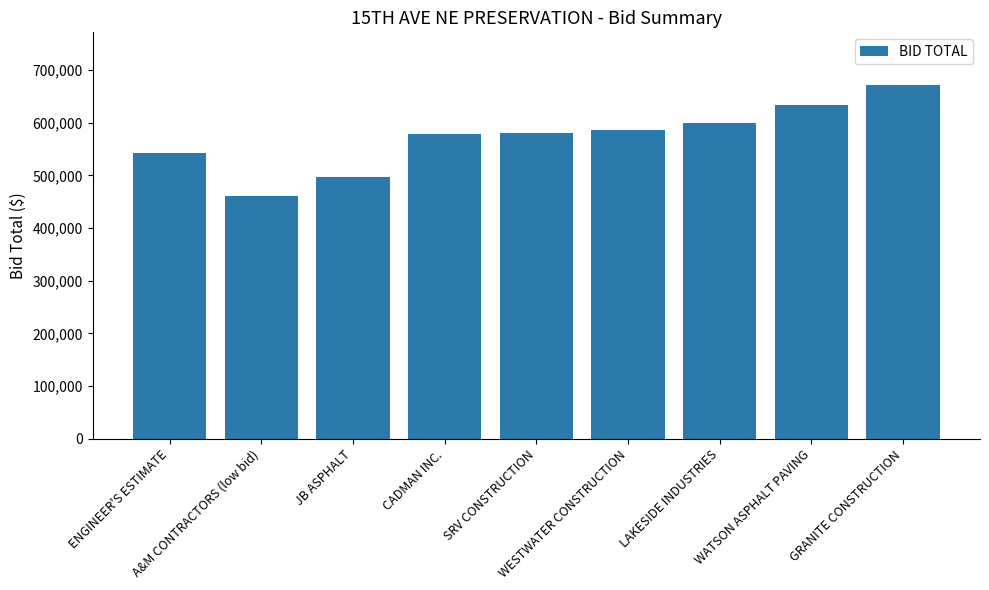

The value at SRV CONSTRUCTION is 579800.0. True or false?

True